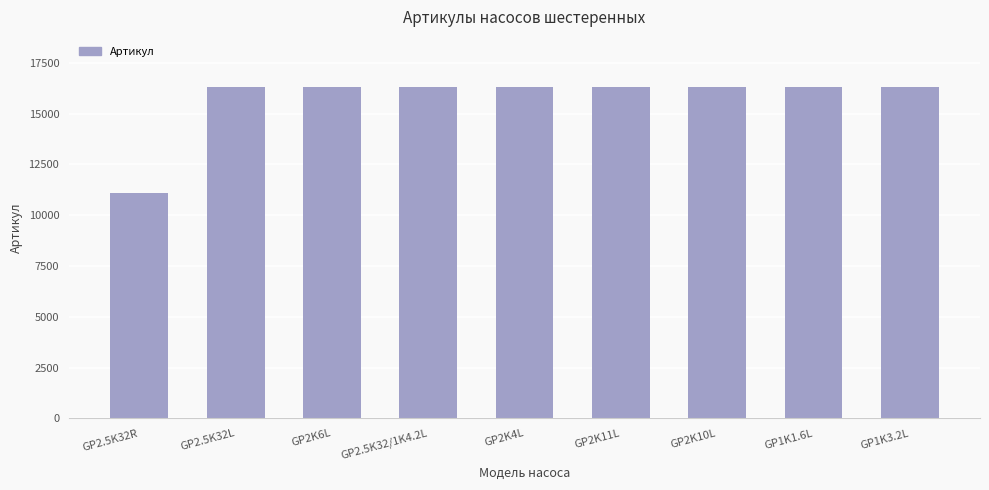

What is the value of the 5th bar from the left?

16320